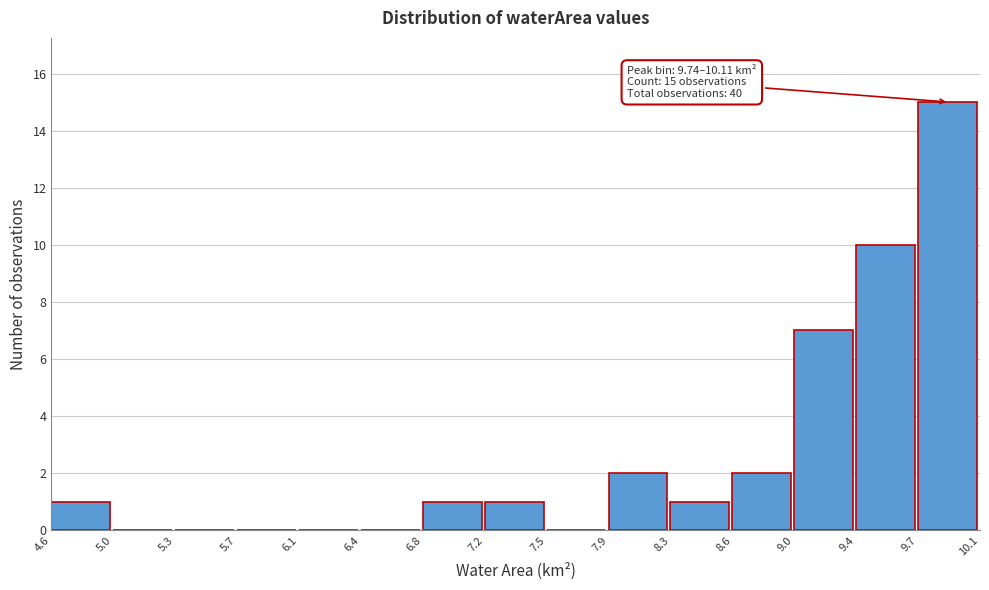

Which range on the x-axis has the tallest bar?

9.7 to 10.1